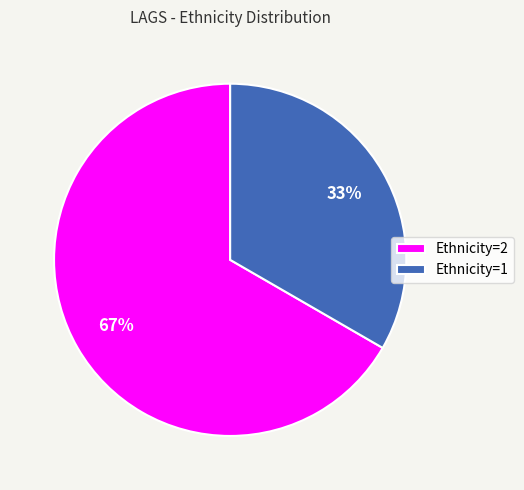

What is the smallest slice in the pie chart?

Ethnicity=1